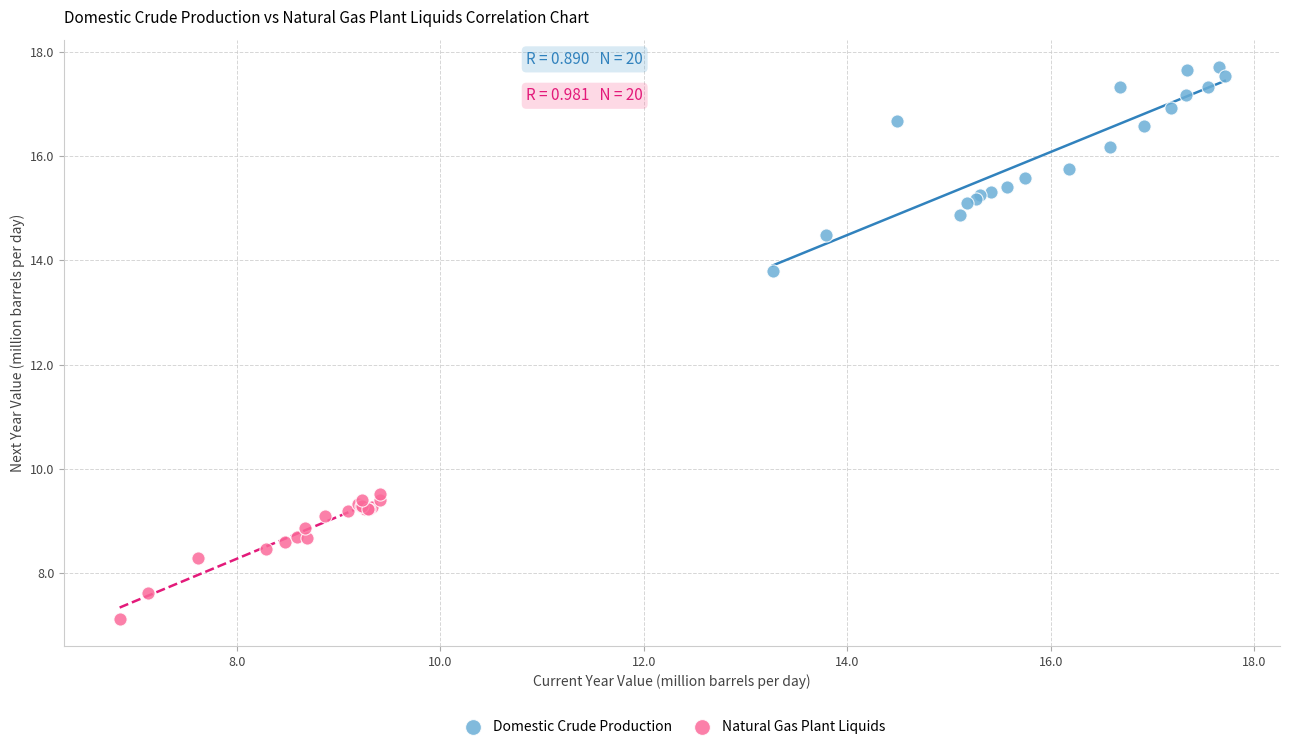

Which series has the largest Y range (max minus min)?

Domestic Crude Production